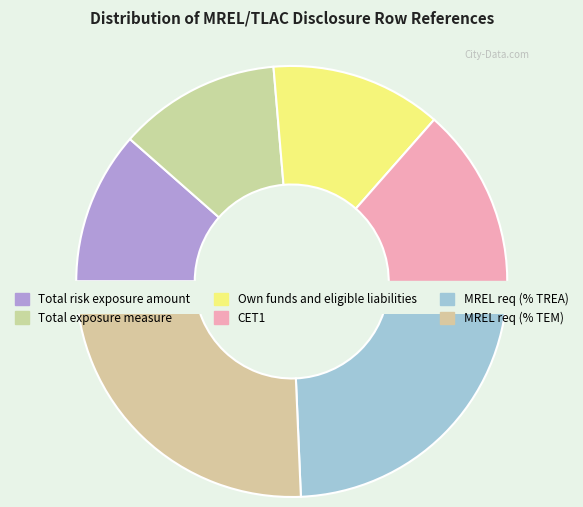

What percentage do Total exposure measure and CET1 together represent?

26.4%